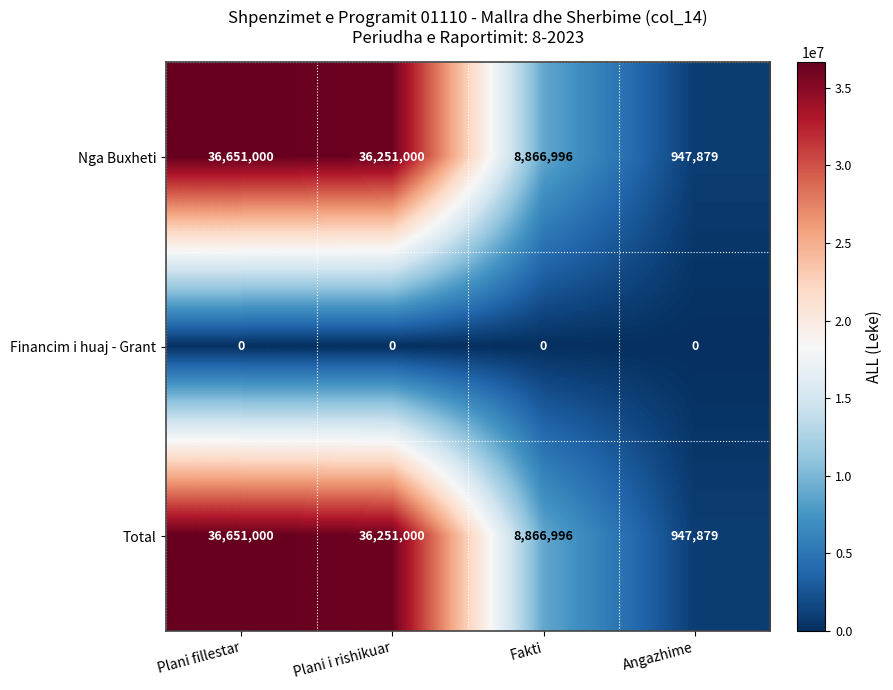

What is the difference between the highest and lowest values at Plani i rishikuar?

36251000